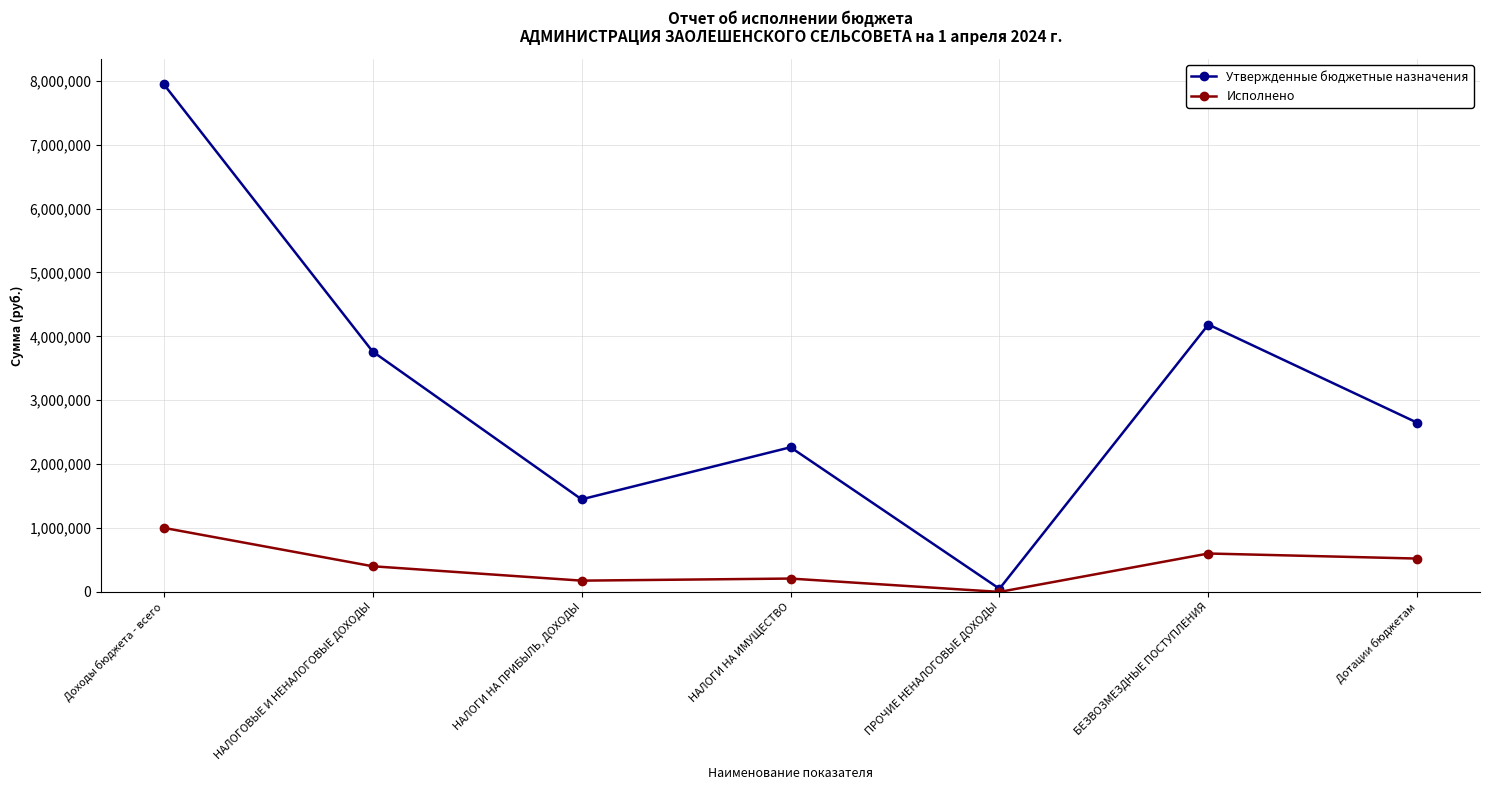

True or false: Утвержденные бюджетные назначения has a value of 2062761.5 at НАЛОГИ НА ПРИБЫЛЬ, ДОХОДЫ.

False